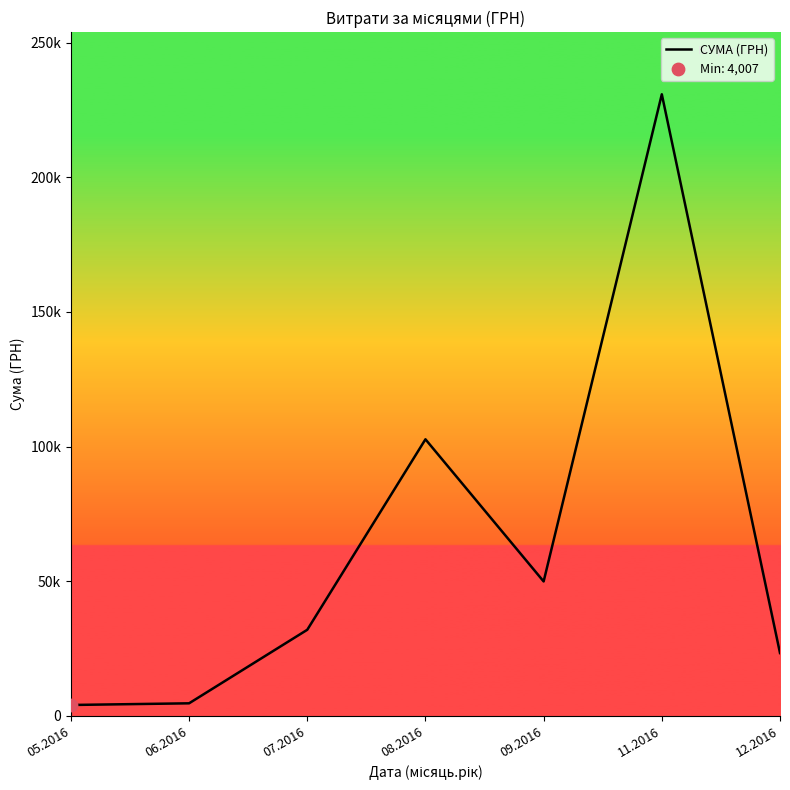

What is the change in value from 11.2016 to 12.2016?

-207540.2